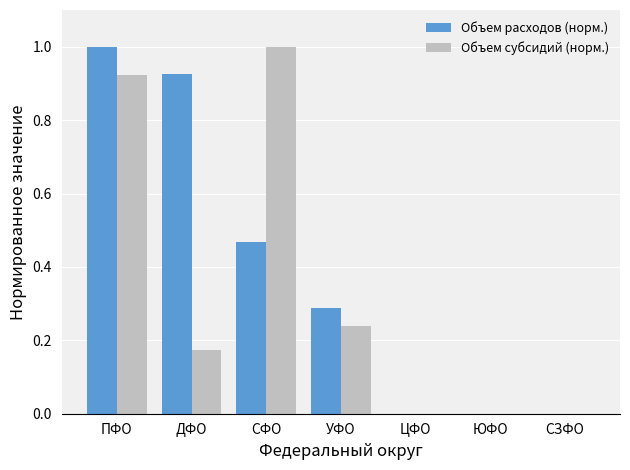

True or false: Объем расходов (норм.) has a value of 0.5 at УФО.

False